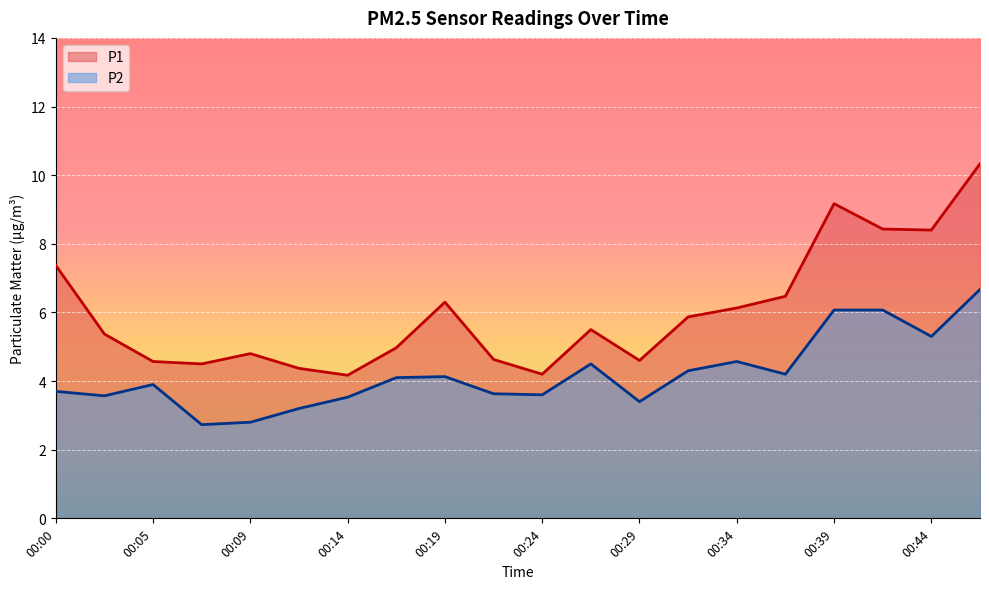

In P1, how many points are higher than both neighbors (excluding endpoints)?

4